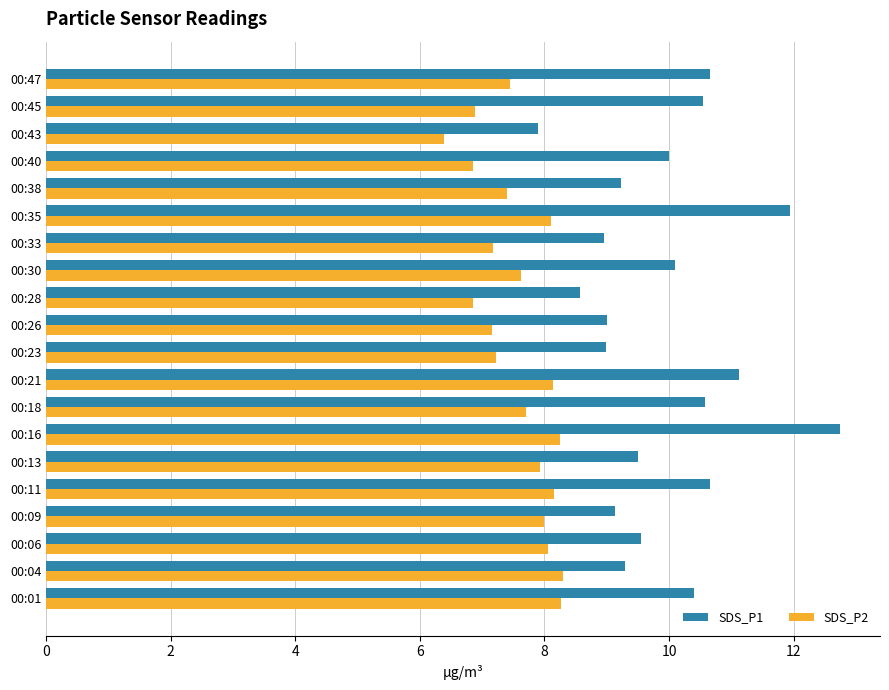

How many values in the SDS_P2 series exceed 7?

16